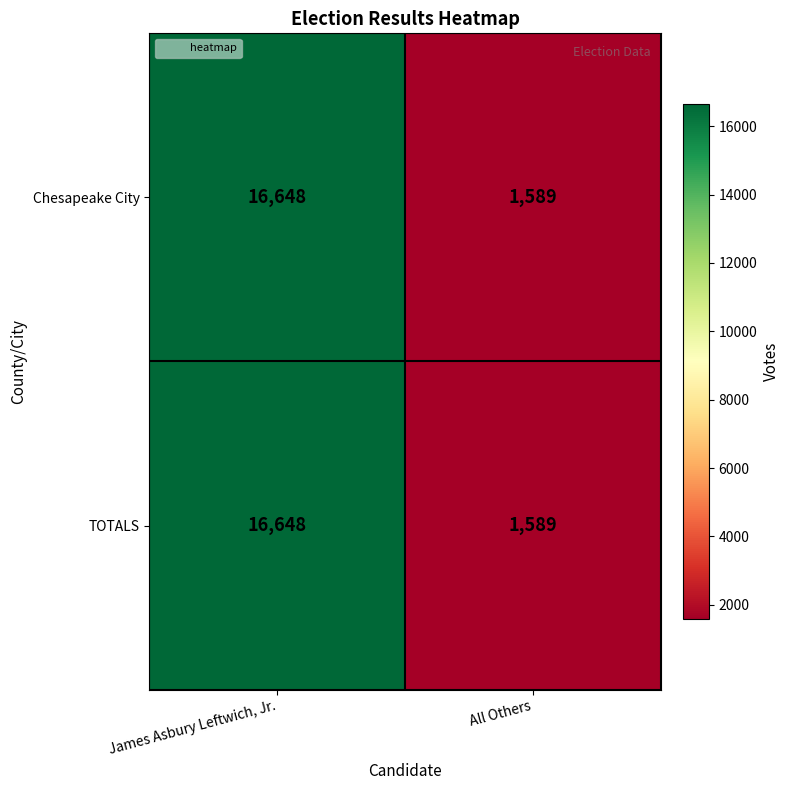

What is the maximum value shown in the chart?

16648